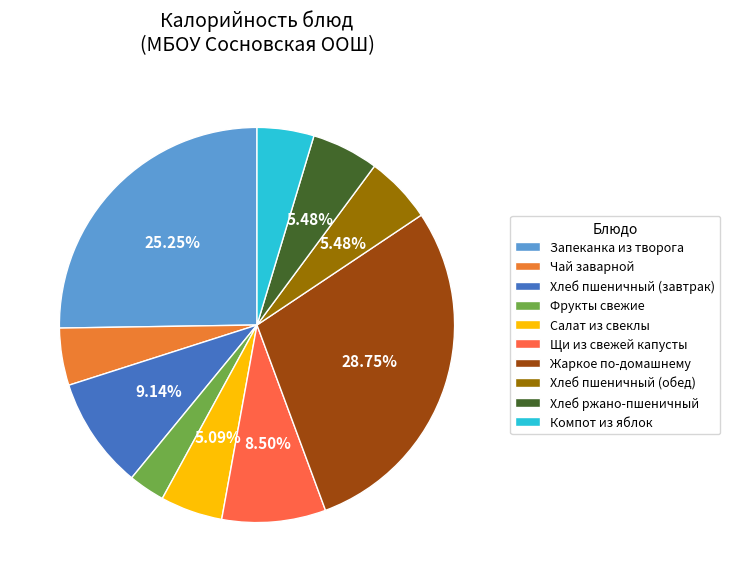

Does any single category account for the majority?

No